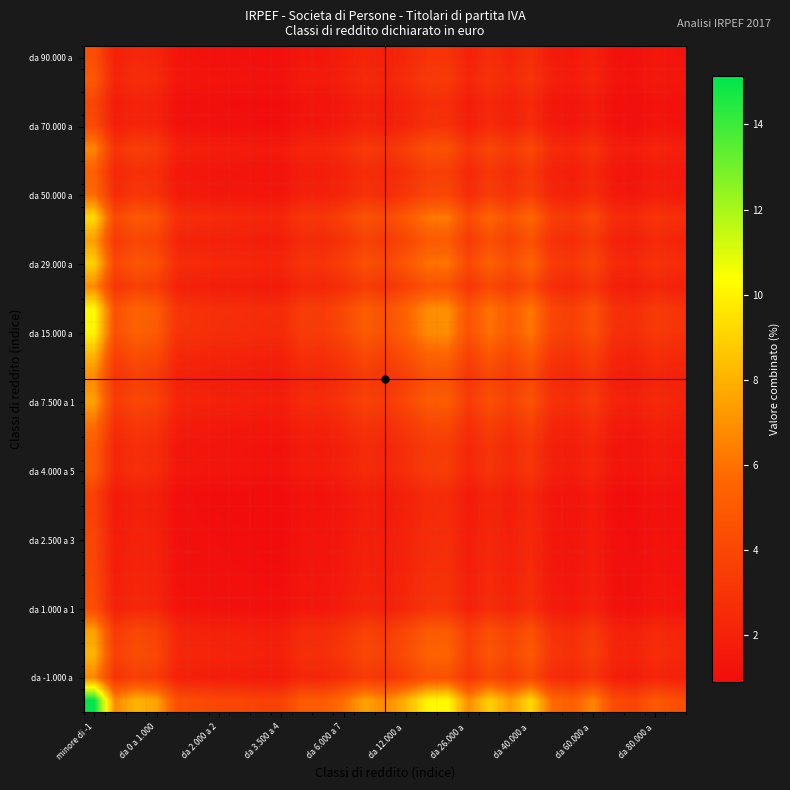

How many categories are shown in the chart?

29